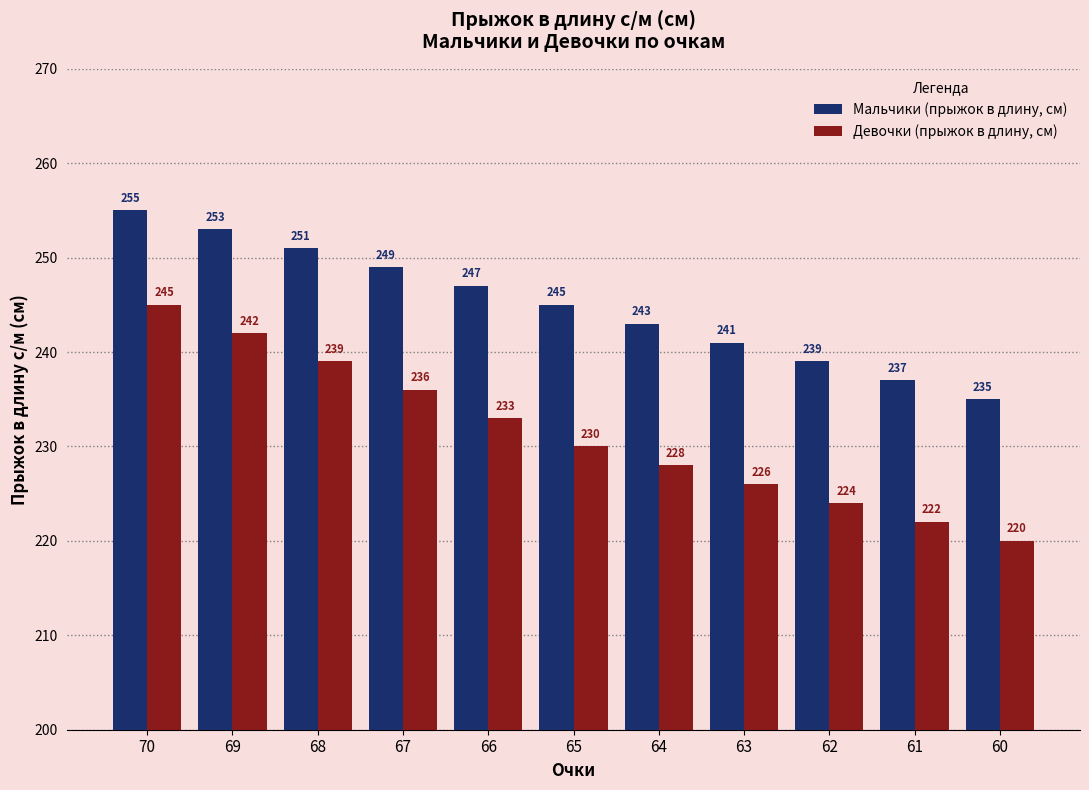

Rank the series by their average value, from highest to lowest.

Мальчики (прыжок в длину, см), Девочки (прыжок в длину, см)